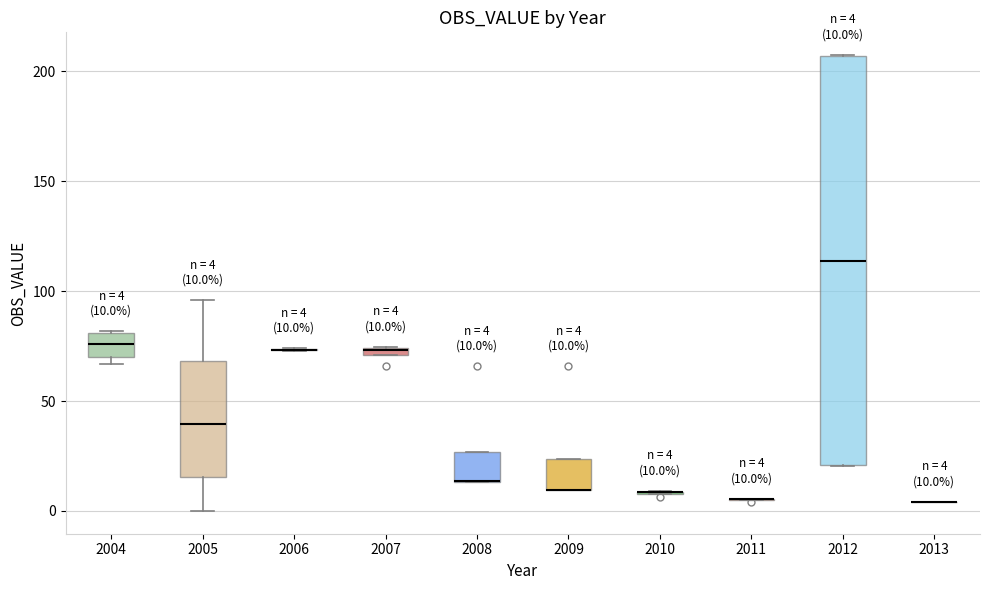

Which box is the tallest, from its lower edge to its upper edge?

2012